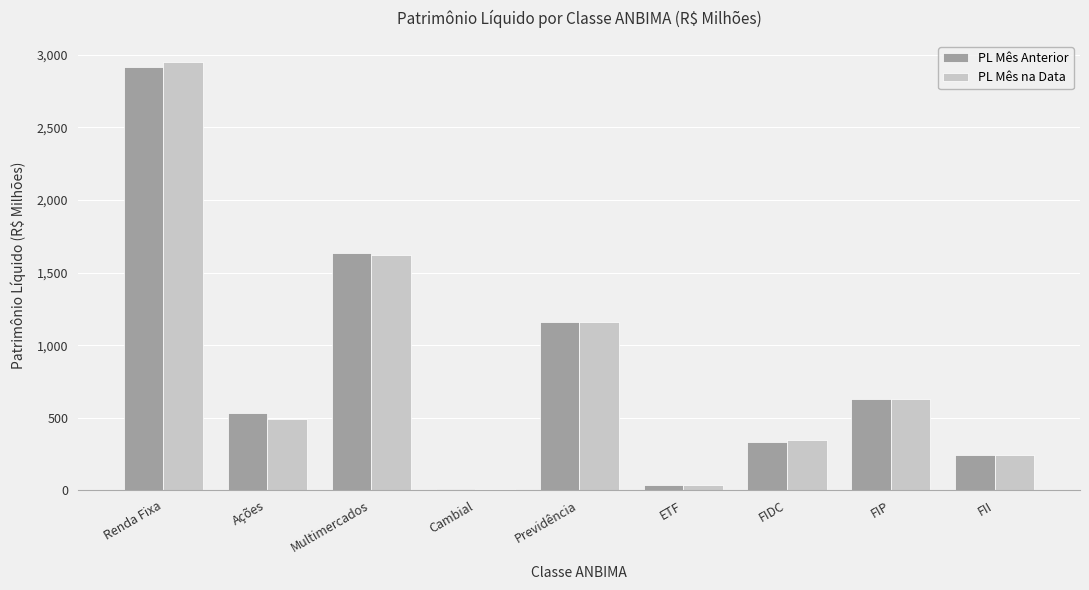

Does the chart contain stacked bars?

No